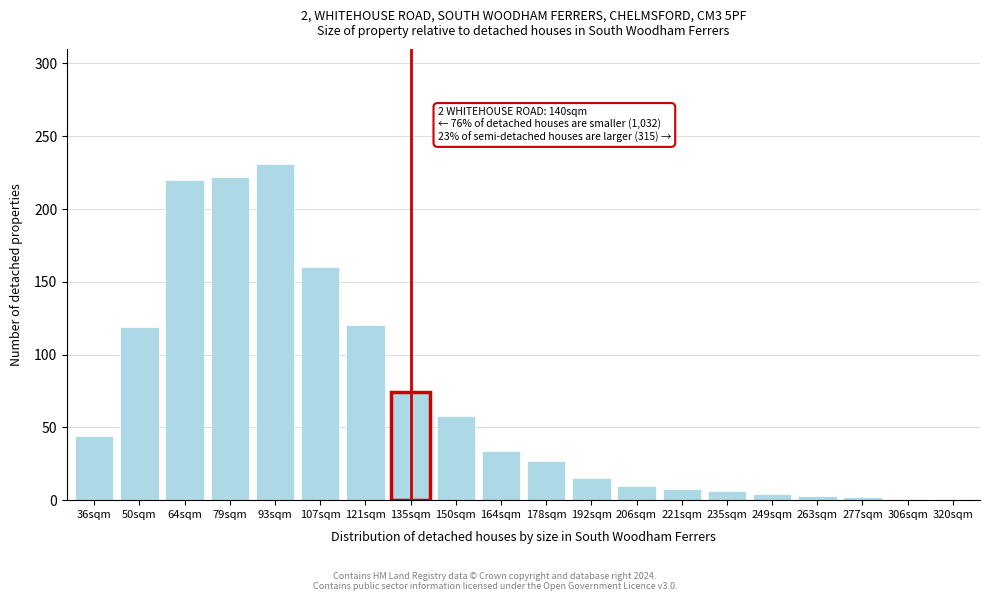

Which category has the highest value across all series?

93sqm